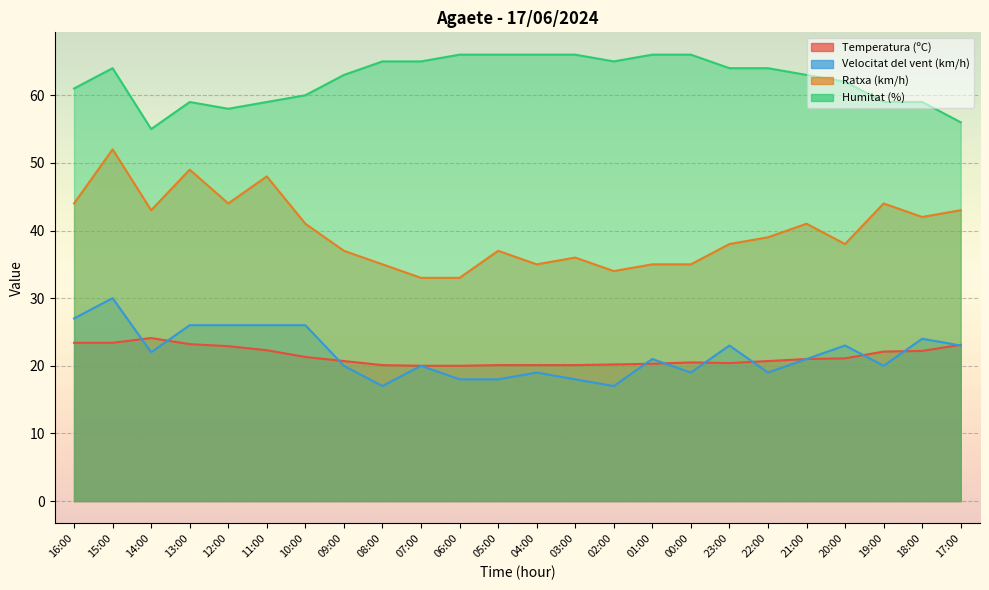

Reading left to right, transcribe all the data shown in this chart.

Temperatura (ºC): 16:00=23.4	15:00=23.4	14:00=24.1	13:00=23.2	12:00=22.9	11:00=22.3	10:00=21.3	09:00=20.7	08:00=20.1	07:00=20.0	06:00=20.0	05:00=20.1	04:00=20.1	03:00=20.1	02:00=20.2	01:00=20.3	00:00=20.5	23:00=20.4	22:00=20.7	21:00=21.0	20:00=21.1	19:00=22.1	18:00=22.2	17:00=23.1
Velocitat del vent (km/h): 16:00=27.0	15:00=30.0	14:00=22.0	13:00=26.0	12:00=26.0	11:00=26.0	10:00=26.0	09:00=20.0	08:00=17.0	07:00=20.0	06:00=18.0	05:00=18.0	04:00=19.0	03:00=18.0	02:00=17.0	01:00=21.0	00:00=19.0	23:00=23.0	22:00=19.0	21:00=21.0	20:00=23.0	19:00=20.0	18:00=24.0	17:00=23.0
Ratxa (km/h): 16:00=44.0	15:00=52.0	14:00=43.0	13:00=49.0	12:00=44.0	11:00=48.0	10:00=41.0	09:00=37.0	08:00=35.0	07:00=33.0	06:00=33.0	05:00=37.0	04:00=35.0	03:00=36.0	02:00=34.0	01:00=35.0	00:00=35.0	23:00=38.0	22:00=39.0	21:00=41.0	20:00=38.0	19:00=44.0	18:00=42.0	17:00=43.0
Humitat (%): 16:00=61.0	15:00=64.0	14:00=55.0	13:00=59.0	12:00=58.0	11:00=59.0	10:00=60.0	09:00=63.0	08:00=65.0	07:00=65.0	06:00=66.0	05:00=66.0	04:00=66.0	03:00=66.0	02:00=65.0	01:00=66.0	00:00=66.0	23:00=64.0	22:00=64.0	21:00=63.0	20:00=62.0	19:00=59.0	18:00=59.0	17:00=56.0